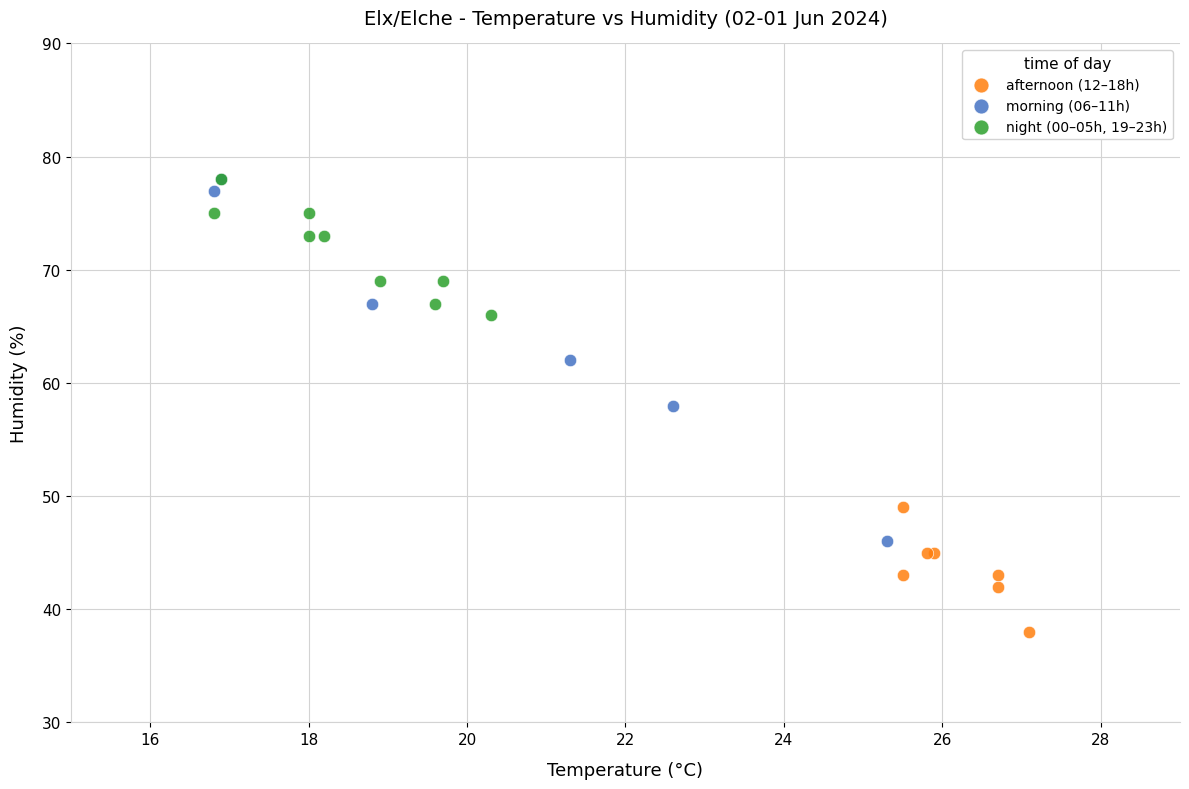

Which series contains the lowest Y value?

afternoon (12–18h)